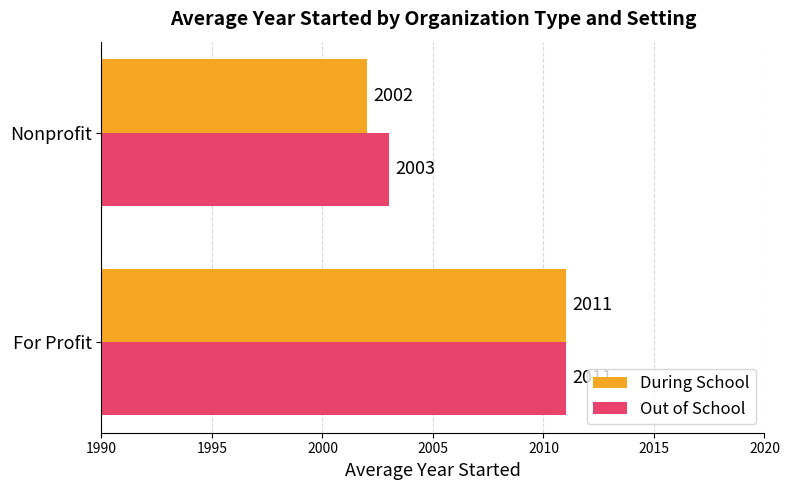

Between For Profit and Nonprofit, which series saw the biggest shift?

During School